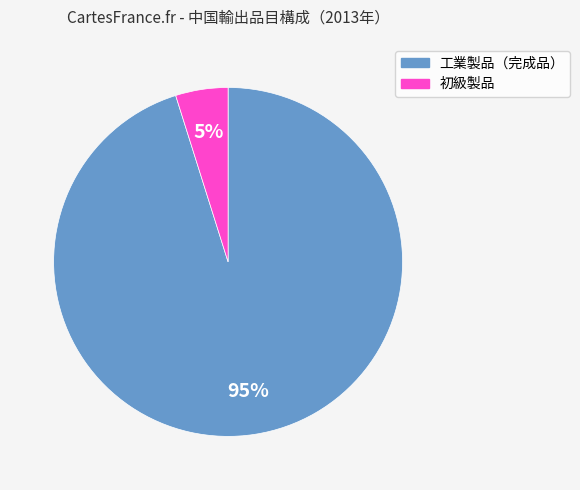

The 初級製品 slice represents 39% of the pie. True or false?

False